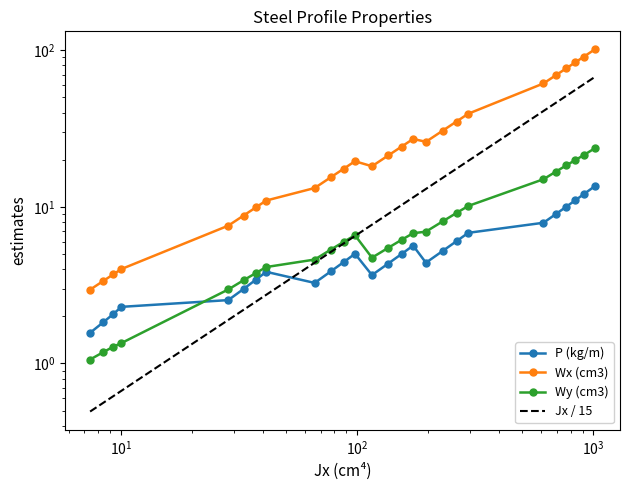

Count the number of categories in the chart.

26